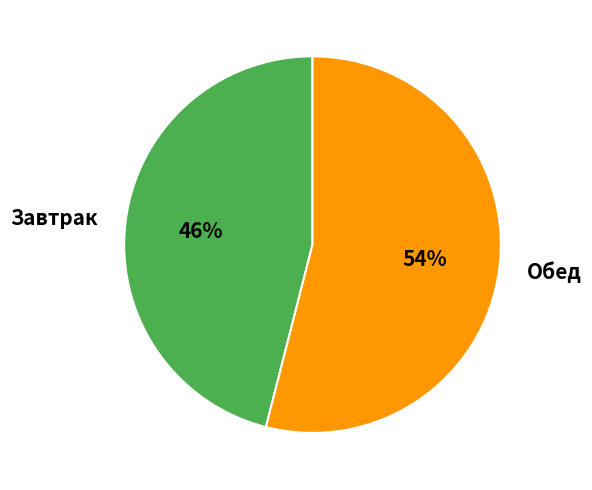

To the nearest percent, what is the combined percentage of Обед and Завтрак?

100%